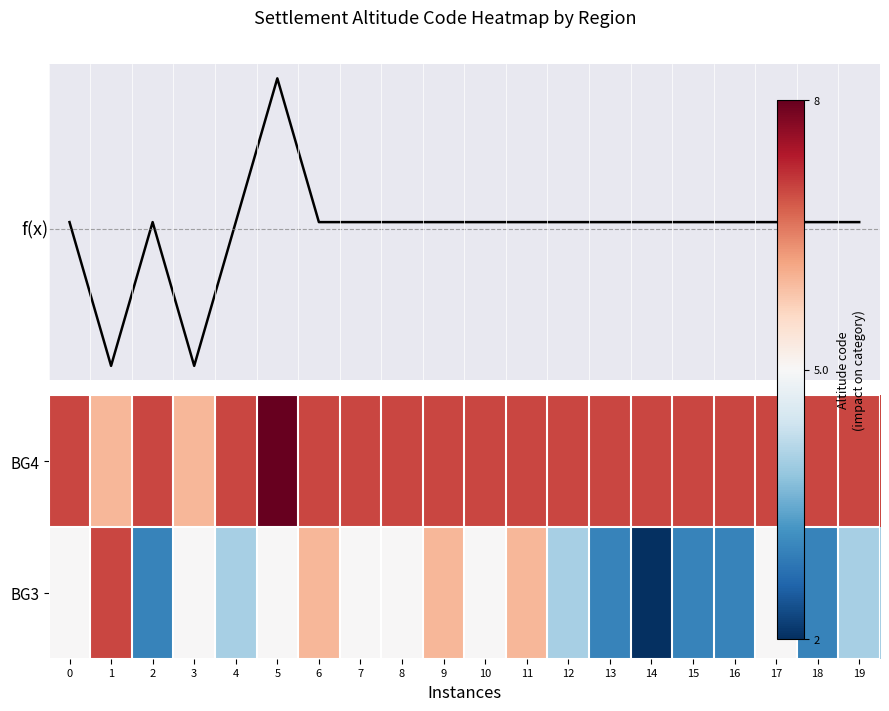

What is the approximate value of BG4 at 13?

7